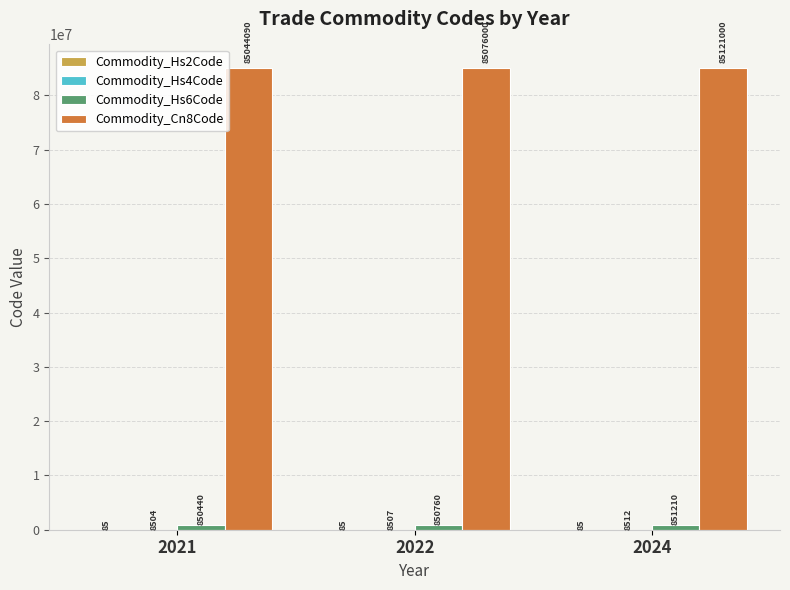

How many categories are shown in the chart?

3